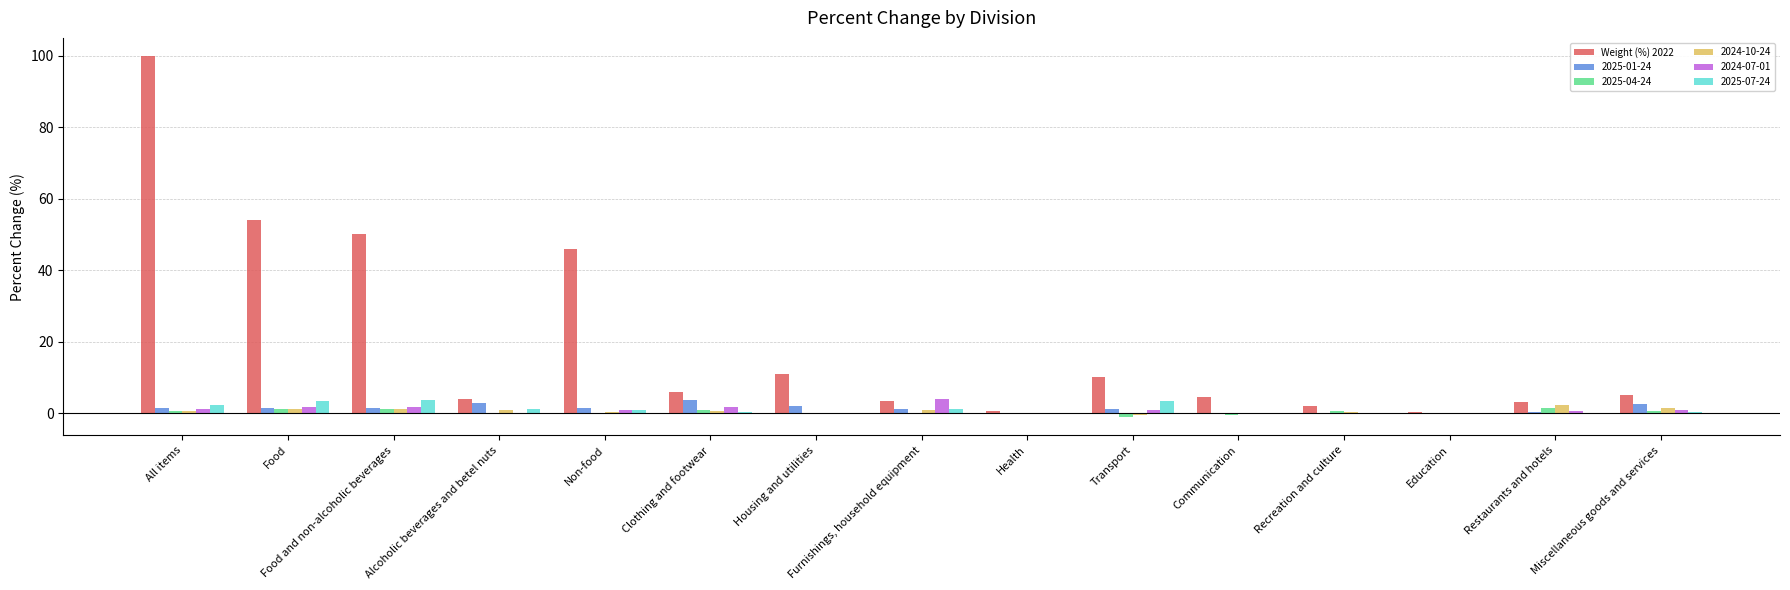

What is the maximum value shown in the chart?

100.0